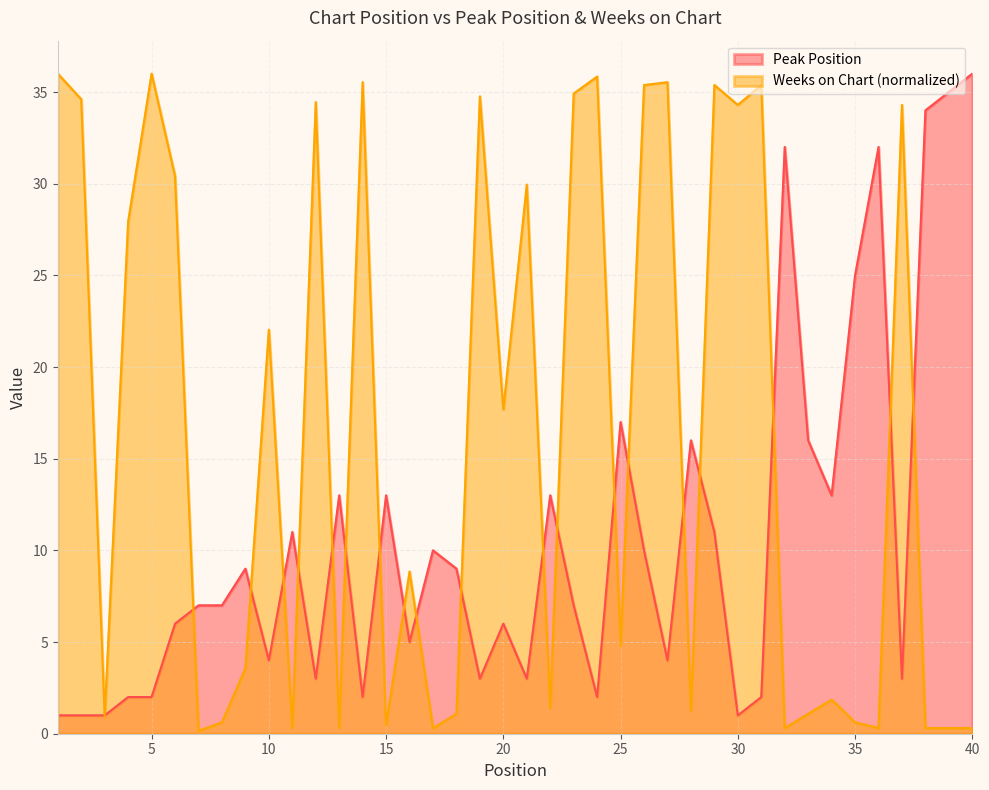

In Weeks on Chart, how many points are higher than both neighbors (excluding endpoints)?

13